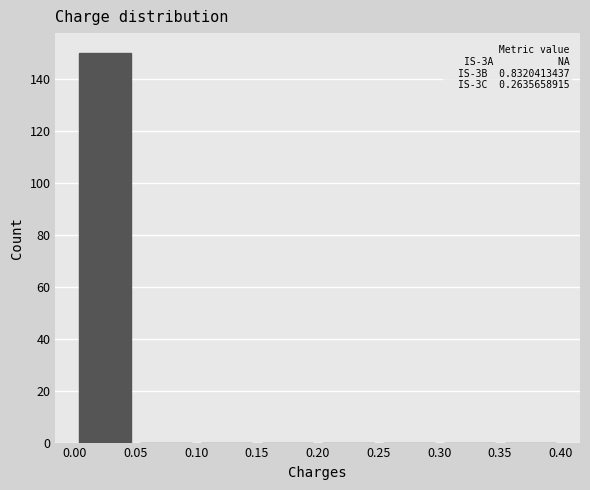

Which range on the x-axis has the tallest bar?

0.00 to 0.05